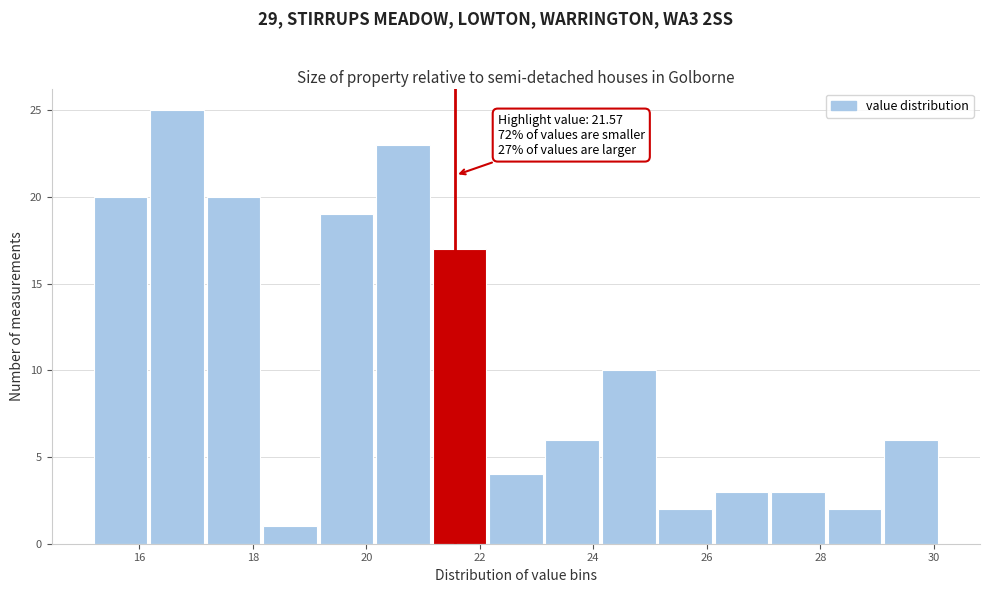

Which range on the x-axis has the tallest bar?

16.2 to 17.2